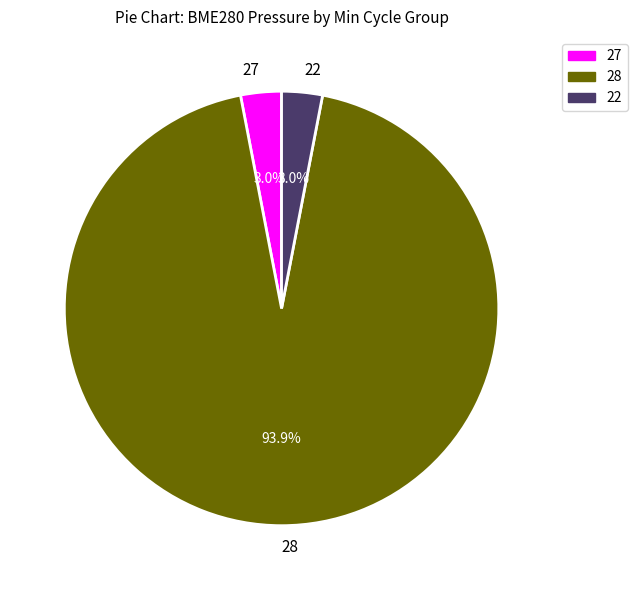

Is it true that 28 is 9% of the pie?

False